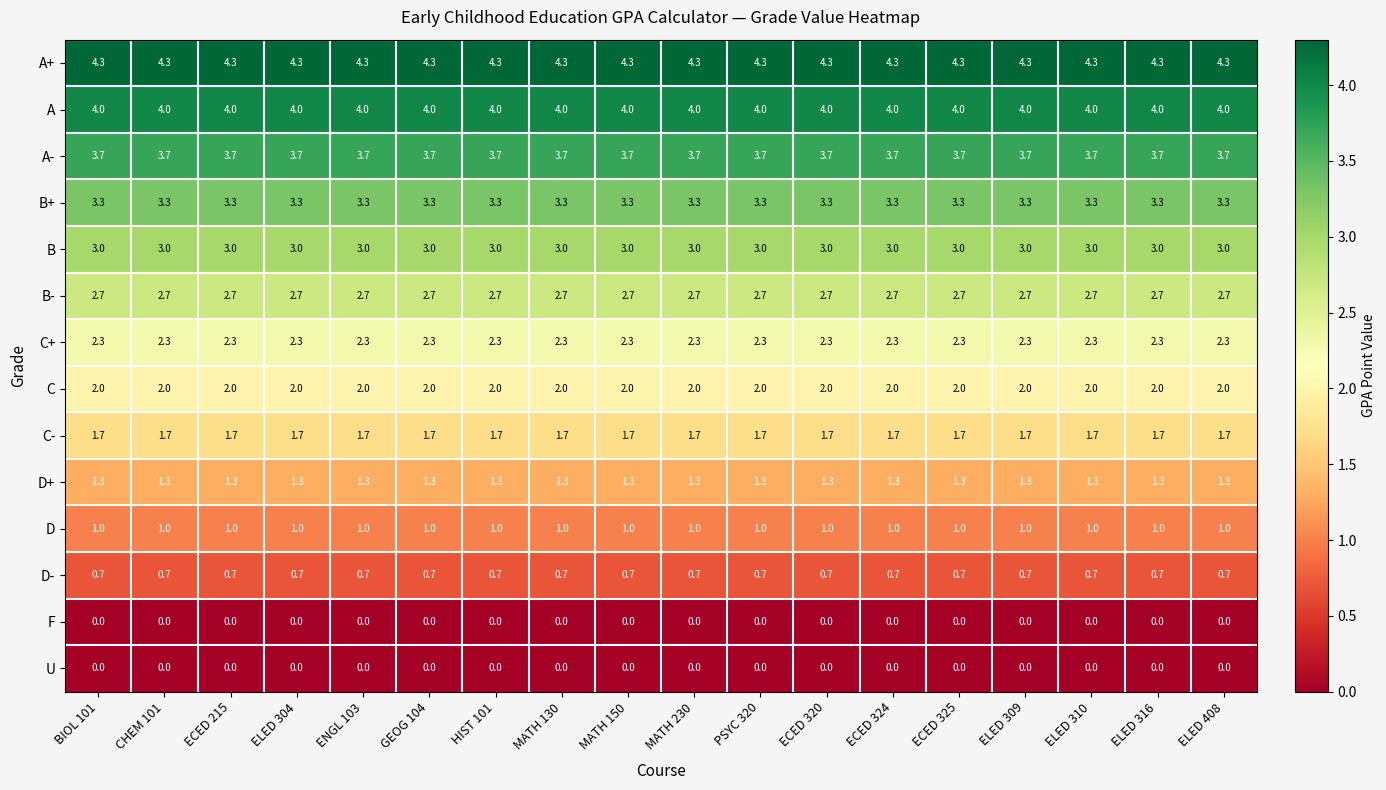

True or false: D+ has a value of 1.3 at ELED 309.

True